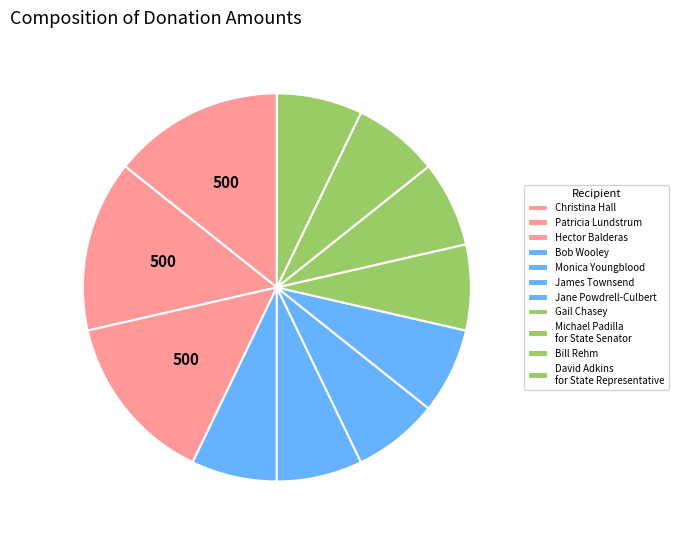

True or false: David Adkins for State Representative accounts for 1% of the total.

False